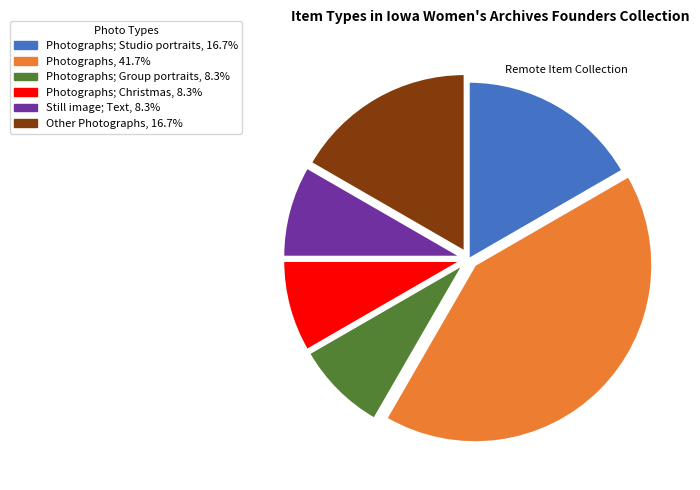

How many slices are in this pie chart?

6